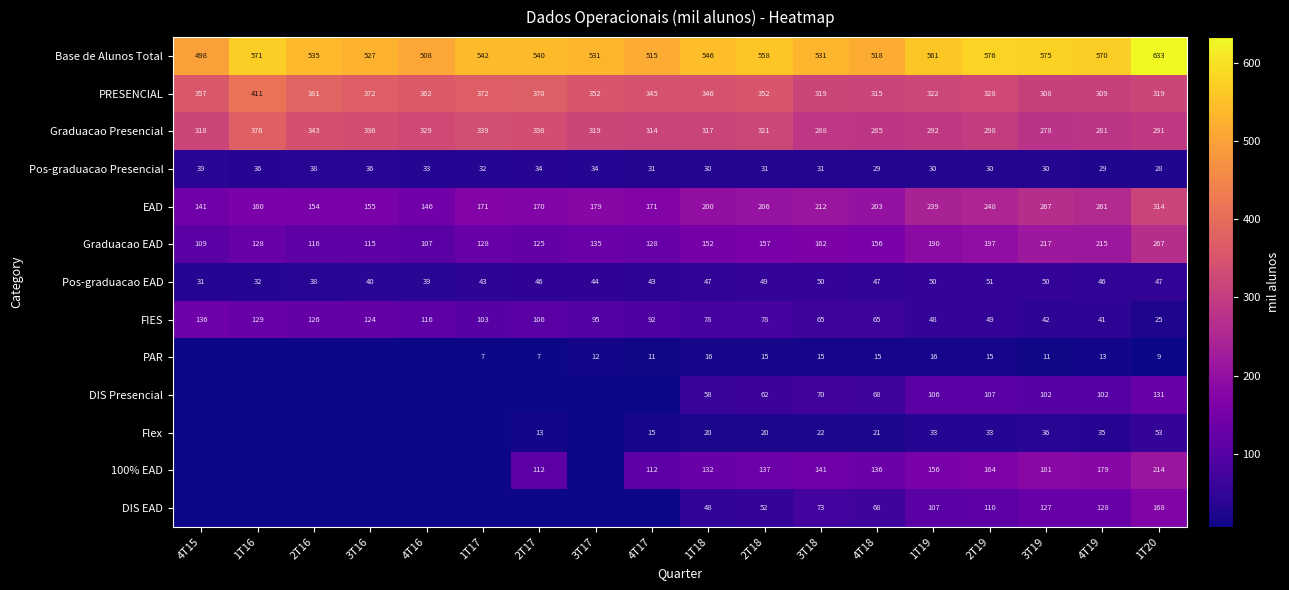

At 3T19, list the series in order from largest to smallest.

Base de Alunos Total, PRESENCIAL, Graduacao Presencial, EAD, Graduacao EAD, 100% EAD, DIS EAD, DIS Presencial, Pos-graduacao EAD, FIES, Flex, Pos-graduacao Presencial, PAR